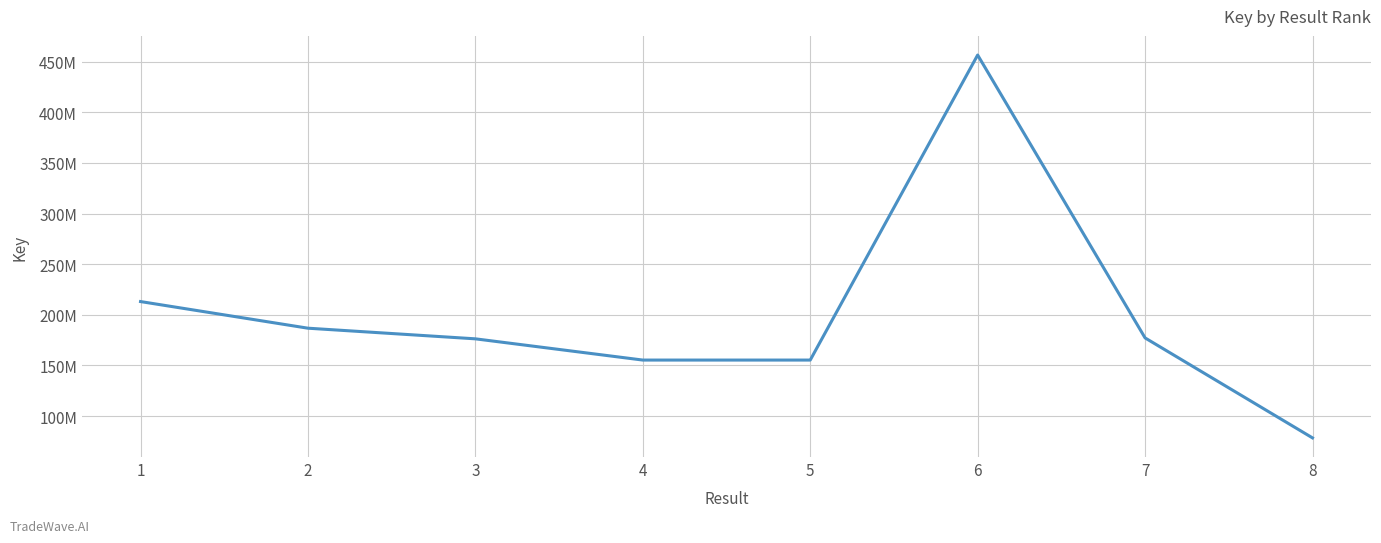

Where is the first local maximum?

6